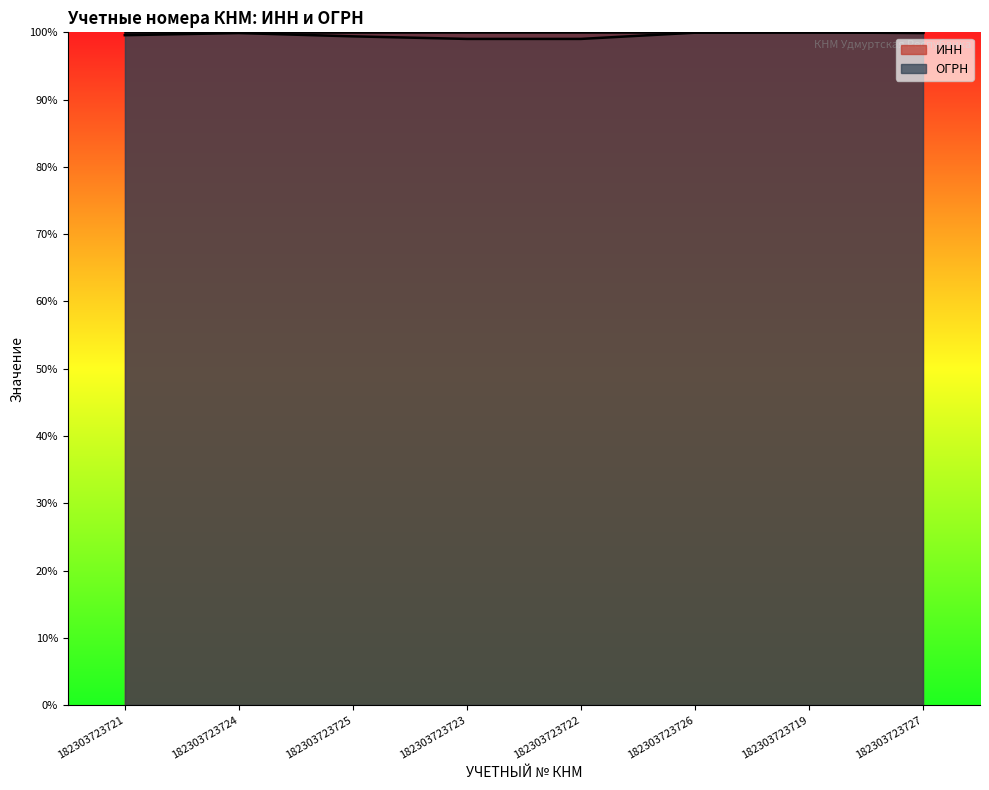

What is the total value across all series at 182303723727?

199.9